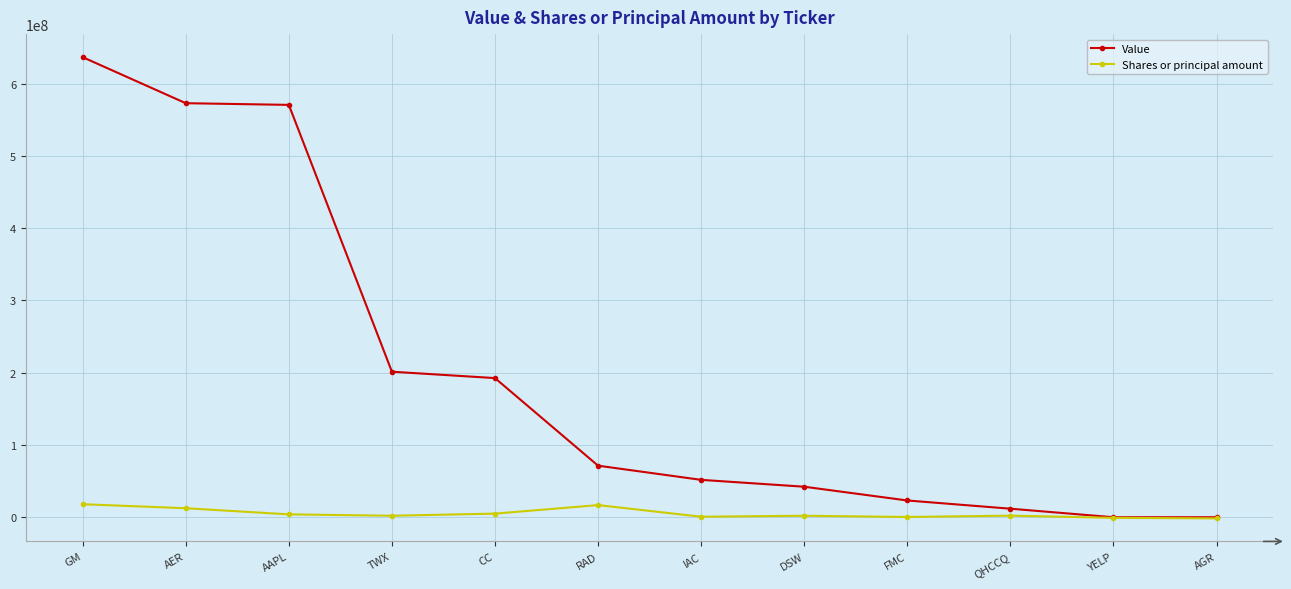

Which category has the highest value across all series?

GM